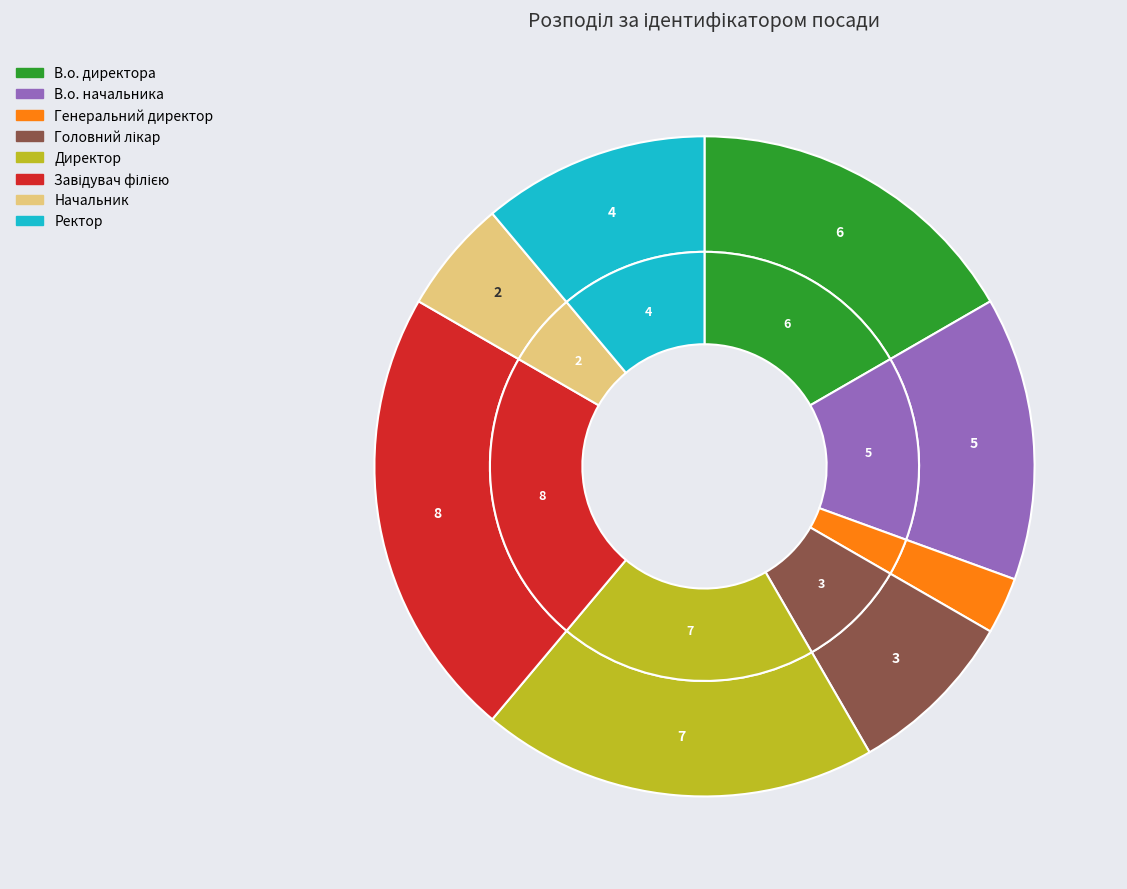

What percentage is the Завідувач філією slice, to the nearest percent?

22%